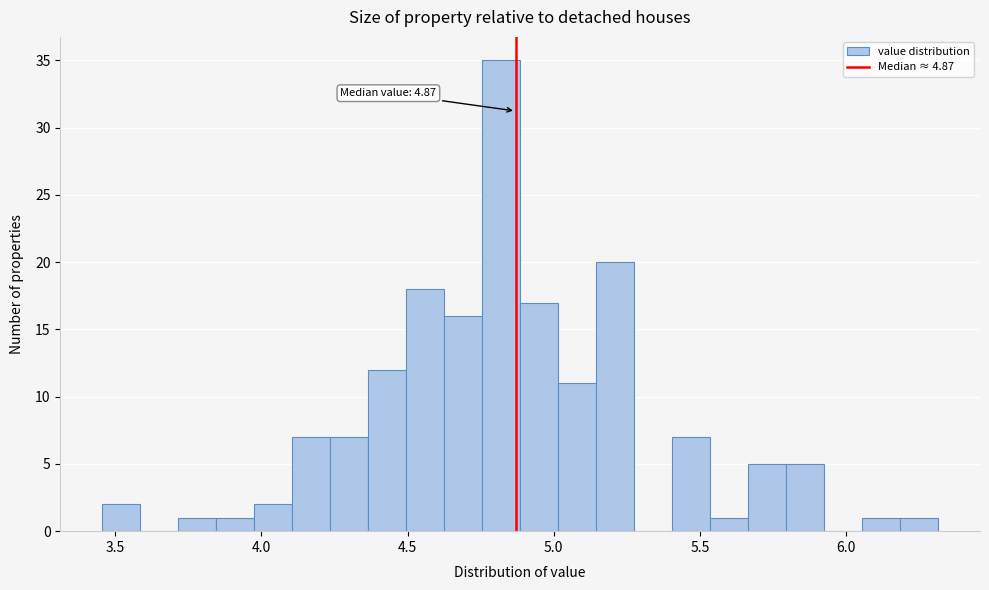

Read against the x-axis, roughly where is the centre of the tallest bar?

4.80